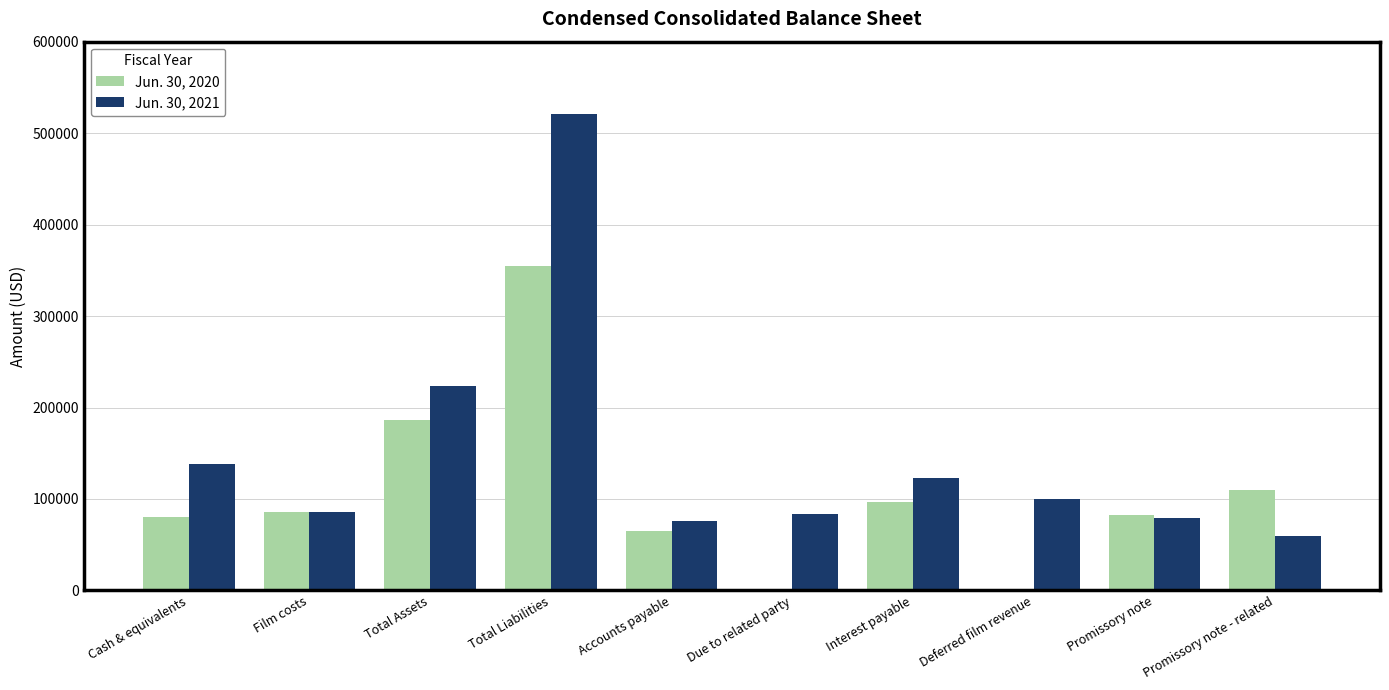

Which category has the highest value across all series?

Total Liabilities